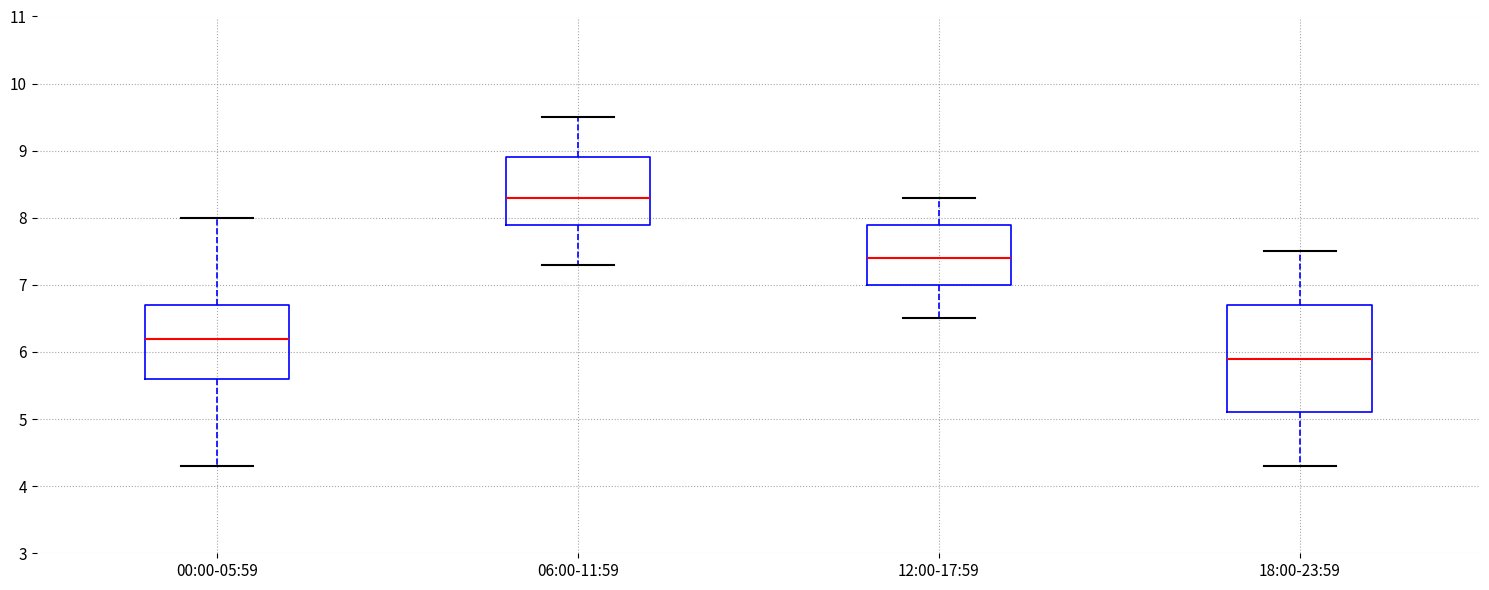

Reading left to right, transcribe this box plot: for each box, give where its median line is, the range the box spans, and where its two whiskers end, as read against the y-axis. The values are not printed on the chart, so give them approximately, as read against the axis.

00:00-05:59: median 6.2, box 5.6 to 6.7, whiskers 4.3 to 8.0
06:00-11:59: median 8.3, box 7.9 to 8.9, whiskers 7.3 to 9.5
12:00-17:59: median 7.4, box 7.0 to 7.9, whiskers 6.5 to 8.3
18:00-23:59: median 5.9, box 5.1 to 6.7, whiskers 4.3 to 7.5